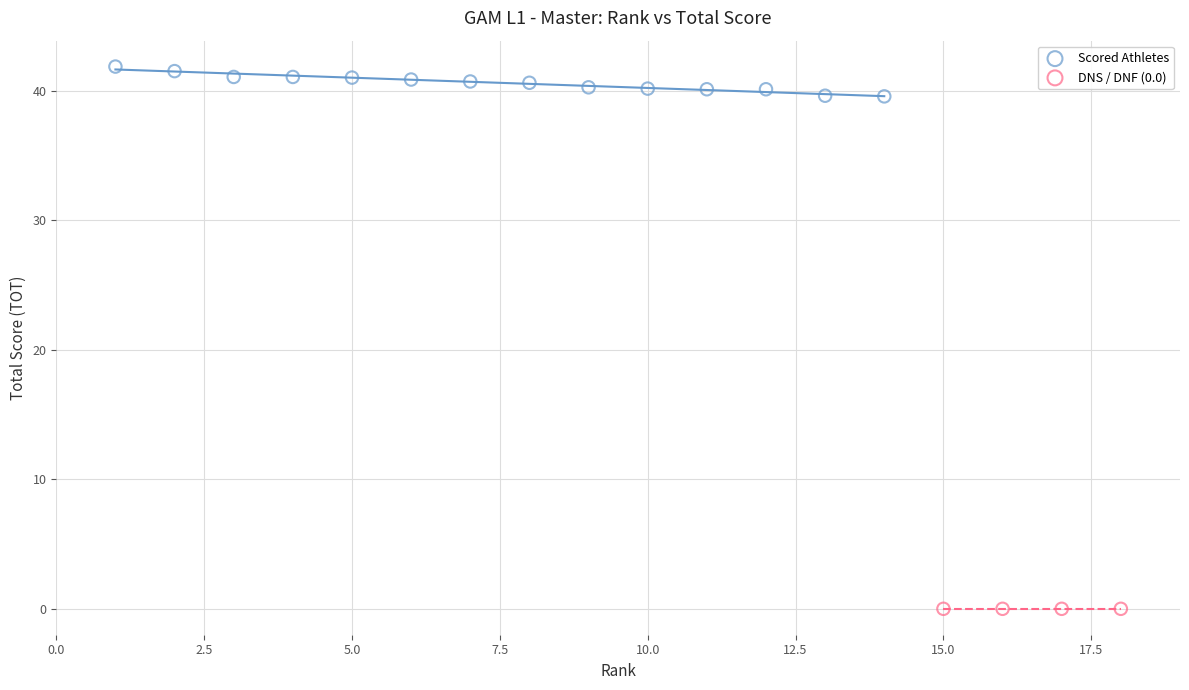

Which series contains the lowest Y value?

DNS / DNF (0.0)